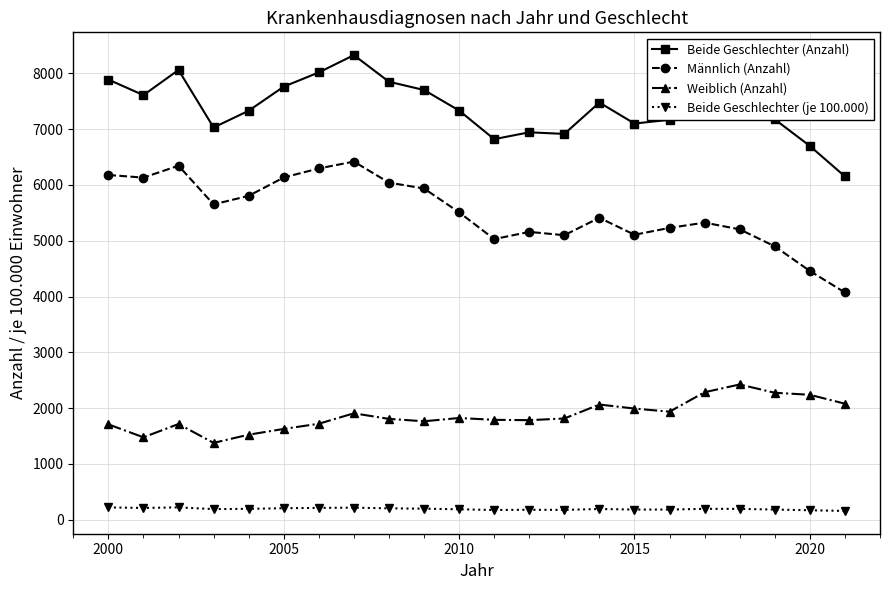

What is the difference between the second highest and second lowest values in the Männlich (Anzahl) series?

1886.0